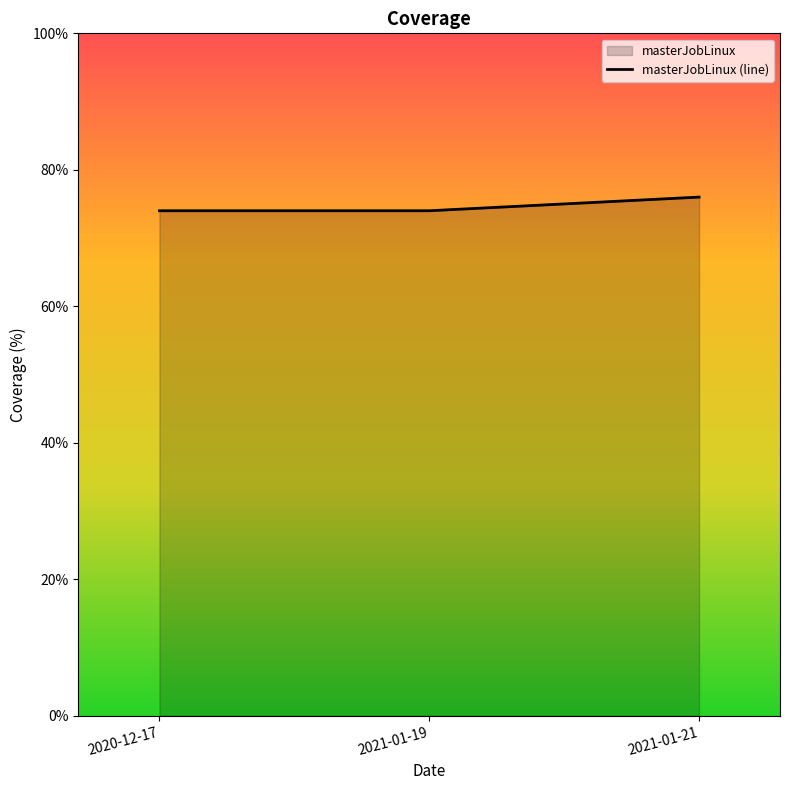

List the labels in order of value, largest first.

2021-01-21, 2020-12-17, 2021-01-19